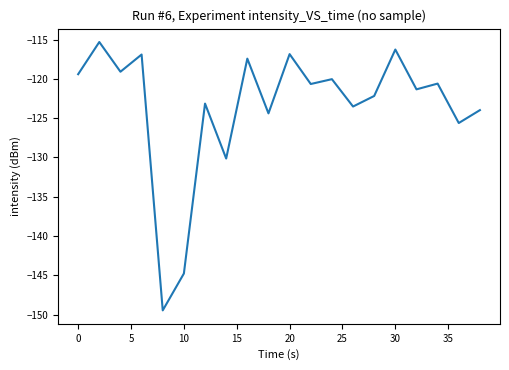

Does the chart display data point markers on the line(s)?

No